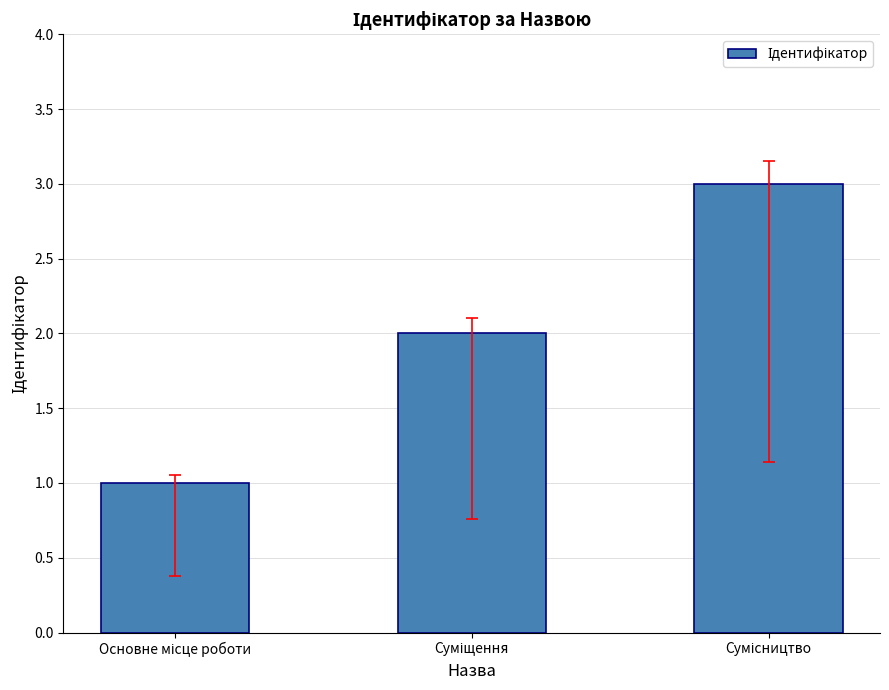

What is the minimum value shown in the chart?

1